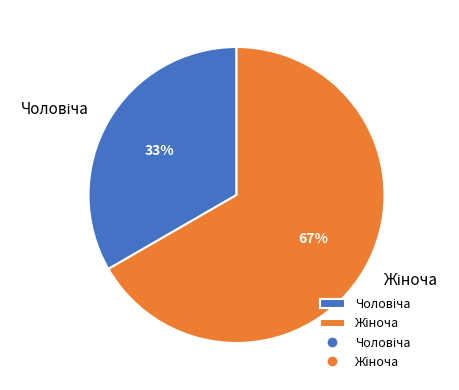

To the nearest percent, what is the average slice percentage?

50%